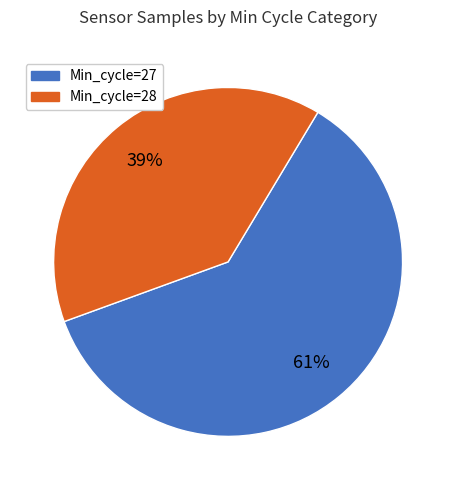

Does any single category account for the majority?

Yes